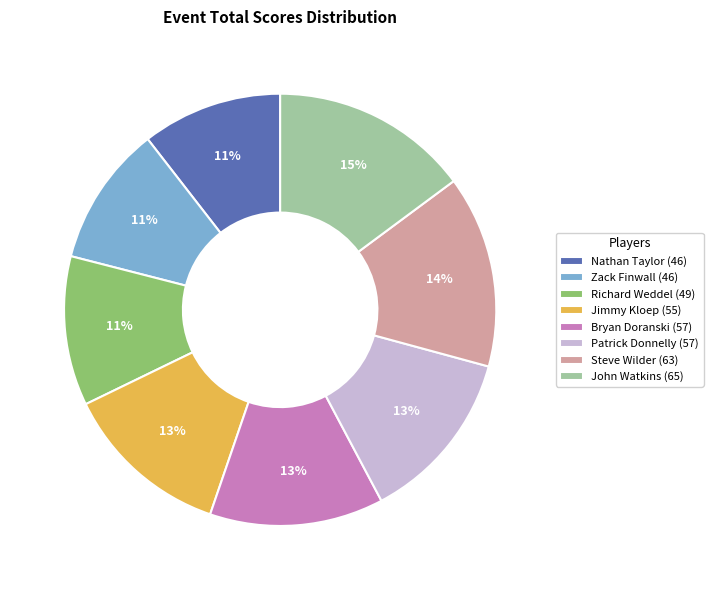

Does any single category account for the majority?

No